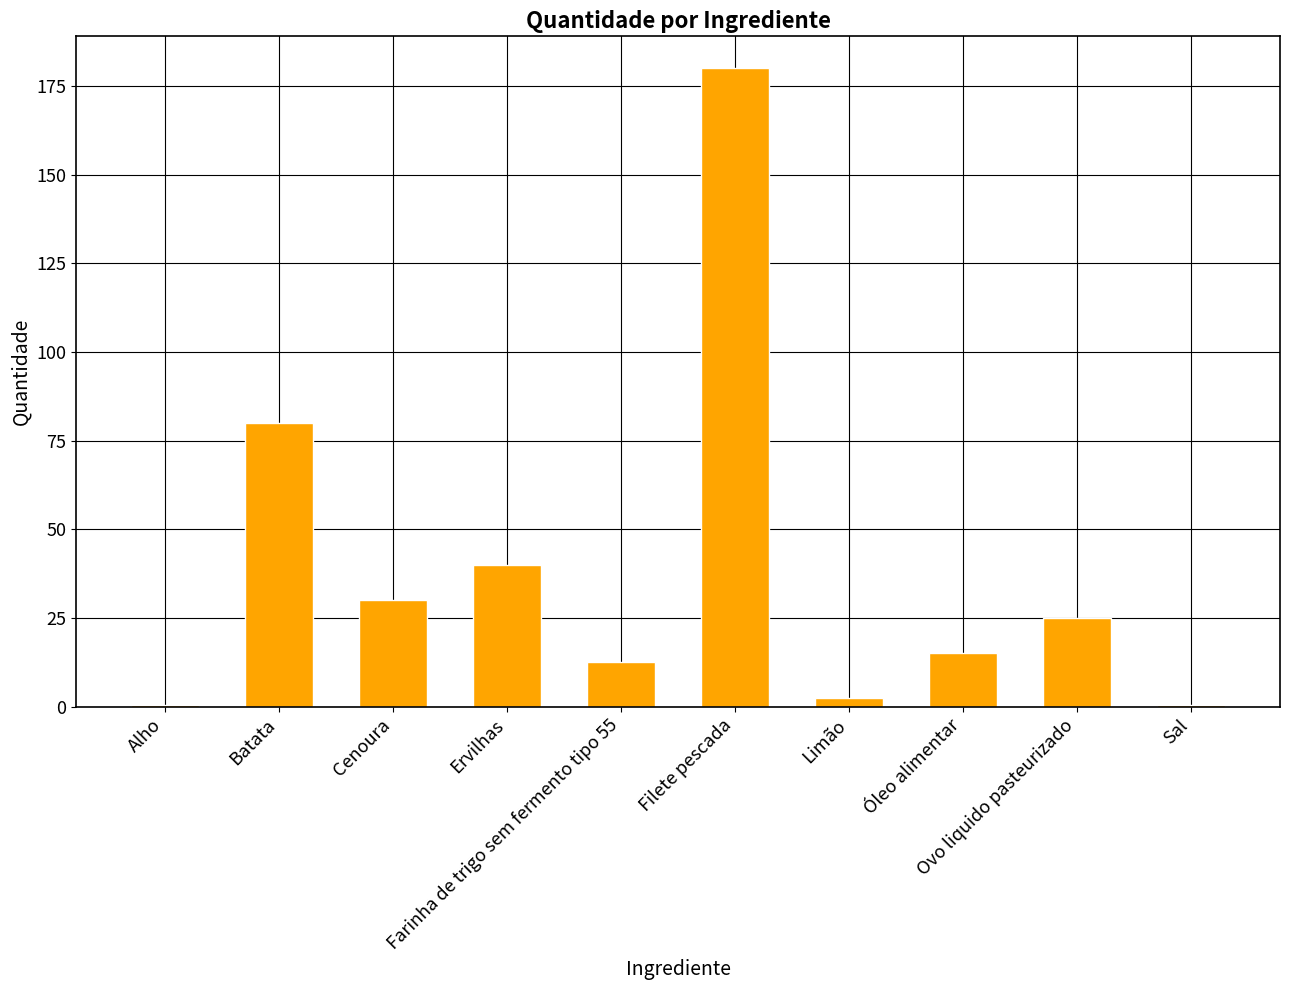

Count the number of categories in the chart.

10